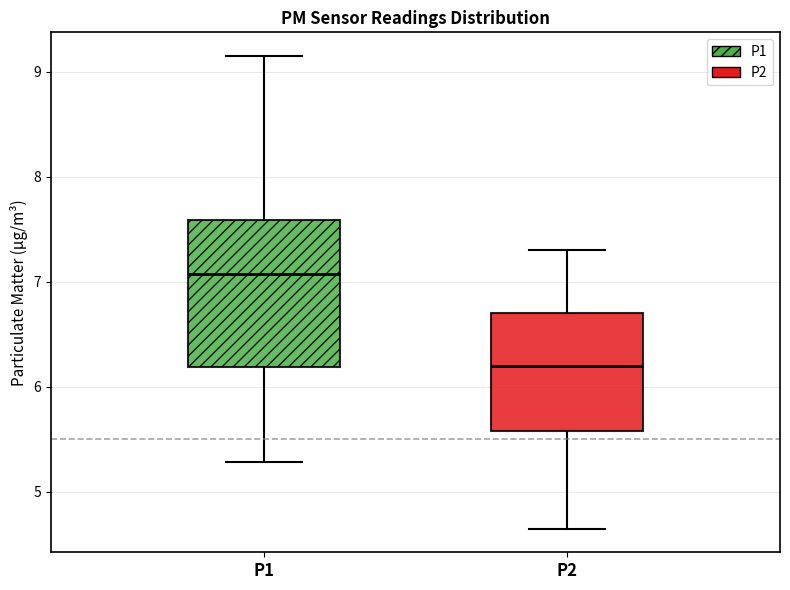

Reading left to right, transcribe this box plot: for each box, give where its median line is, the range the box spans, and where its two whiskers end, as read against the y-axis. The values are not printed on the chart, so give them approximately, as read against the axis.

P1: median 7.1, box 6.2 to 7.6, whiskers 5.3 to 9.2
P2: median 6.2, box 5.6 to 6.7, whiskers 4.7 to 7.3